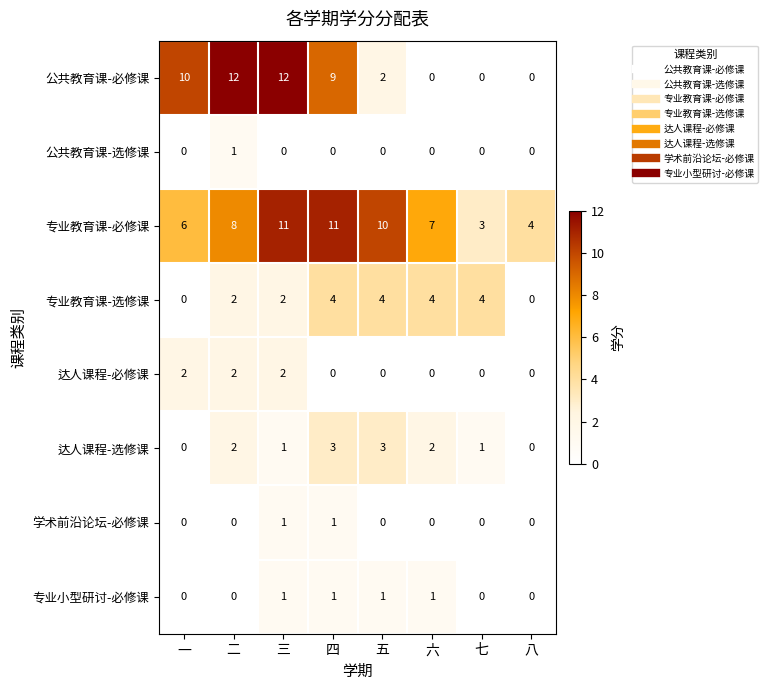

What is the maximum value shown in the chart?

12